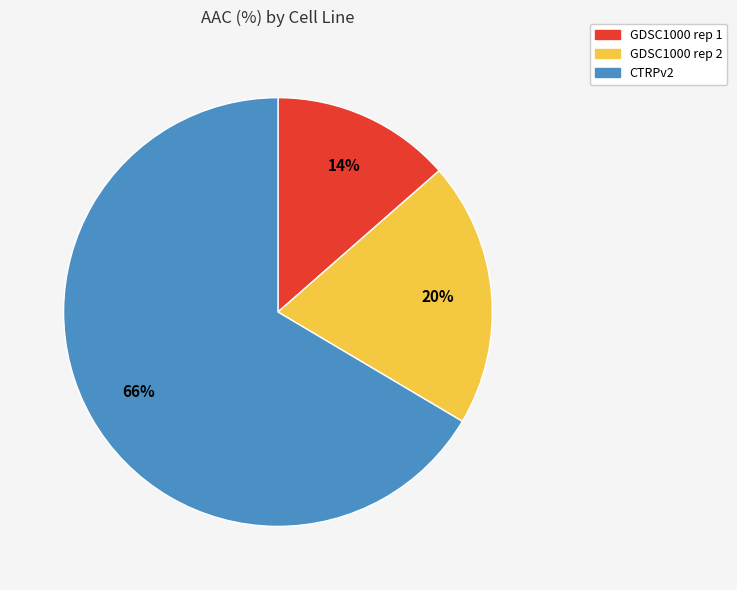

Which has a higher value, GDSC1000 rep 2 or GDSC1000 rep 1?

GDSC1000 rep 2